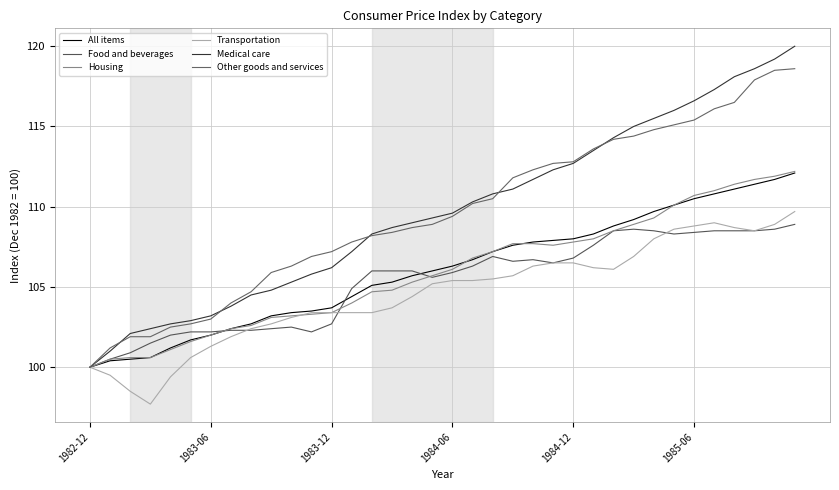

Reading left to right, list all the values displayed in this chart.

All items: 100.0	100.4	100.5	100.6	101.2	101.7	102.0	102.4	102.7	103.2	103.4	103.5	103.7	104.4	105.1	105.3	105.7	106.0	106.3	106.7	107.2	107.6	107.8	107.9	108.0	108.3	108.8	109.2	109.7	110.1	110.5	110.8	111.1	111.4	111.7	112.1
Food and beverages: 100.0	100.5	100.9	101.5	102.0	102.2	102.2	102.3	102.3	102.4	102.5	102.2	102.7	104.9	106.0	106.0	106.0	105.6	105.9	106.3	106.9	106.6	106.7	106.5	106.8	107.6	108.5	108.6	108.5	108.3	108.4	108.5	108.5	108.5	108.6	108.9
Housing: 100.0	100.5	100.6	100.6	101.1	101.6	102.0	102.4	102.6	103.1	103.2	103.3	103.4	104.0	104.7	104.8	105.3	105.7	106.1	106.8	107.2	107.7	107.7	107.6	107.8	108.0	108.5	108.9	109.3	110.1	110.7	111.0	111.4	111.7	111.9	112.2
Transportation: 100.0	99.5	98.5	97.7	99.4	100.6	101.3	101.9	102.4	102.7	103.1	103.4	103.4	103.4	103.4	103.7	104.4	105.2	105.4	105.4	105.5	105.7	106.3	106.5	106.5	106.2	106.1	106.9	108.0	108.6	108.8	109.0	108.7	108.5	108.9	109.7
Medical care: 100.0	101.0	102.1	102.4	102.7	102.9	103.2	103.8	104.5	104.8	105.3	105.8	106.2	107.2	108.3	108.7	109.0	109.3	109.6	110.3	110.8	111.1	111.7	112.3	112.7	113.5	114.3	115.0	115.5	116.0	116.6	117.3	118.1	118.6	119.2	120.0
Other goods and services: 100.0	101.2	101.9	101.9	102.5	102.7	103.0	104.0	104.7	105.9	106.3	106.9	107.2	107.8	108.2	108.4	108.7	108.9	109.4	110.2	110.5	111.8	112.3	112.7	112.8	113.6	114.2	114.4	114.8	115.1	115.4	116.1	116.5	117.9	118.5	118.6